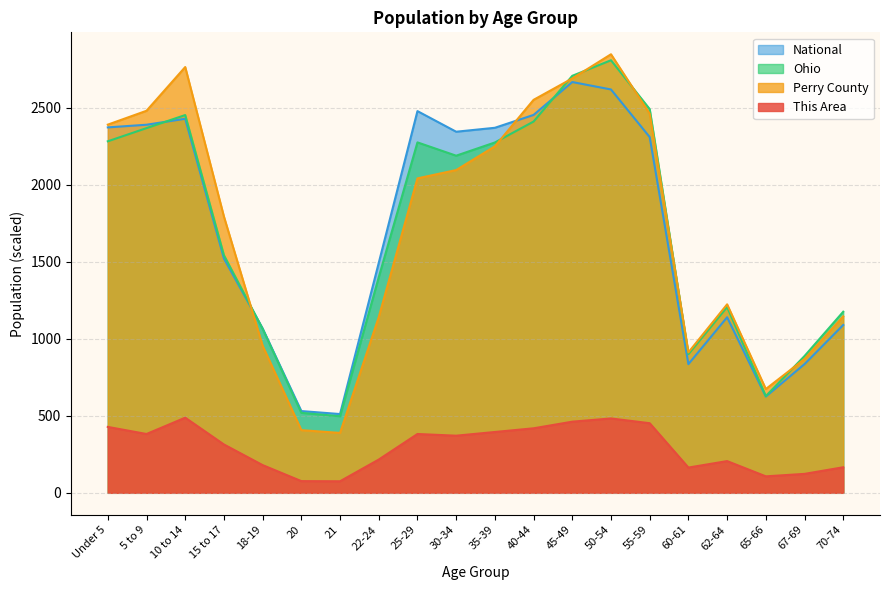

What are all the series names shown in the legend?

National, Ohio, Perry County, This Area